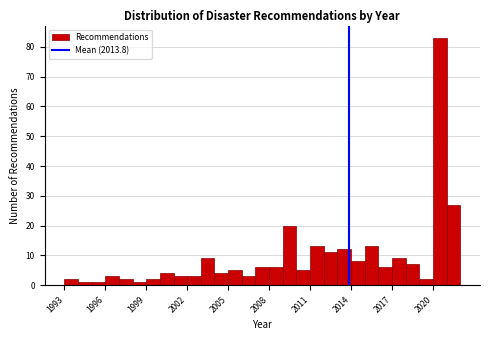

Read against the x-axis, roughly where is the centre of the tallest bar?

2020.5